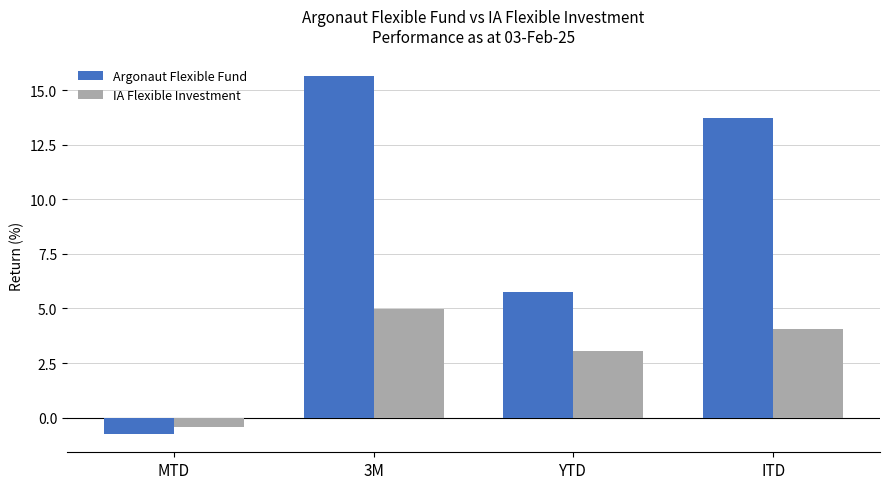

Reading right to left, what are all the values shown in this chart?

Argonaut Flexible Fund: 13.7	5.8	15.6	-0.8
IA Flexible Investment: 4.1	3.1	5.0	-0.4